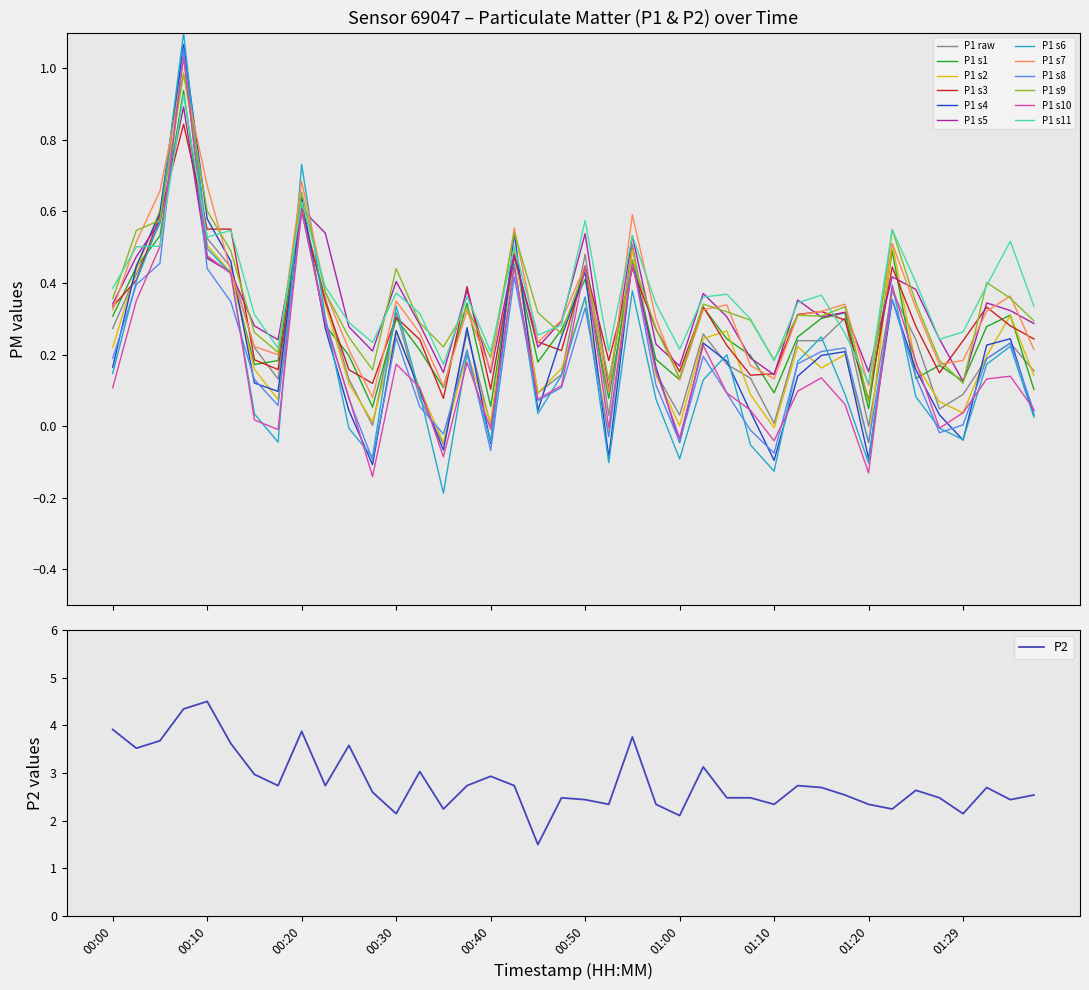

Rank the series by their average value, from highest to lowest.

P2, P1